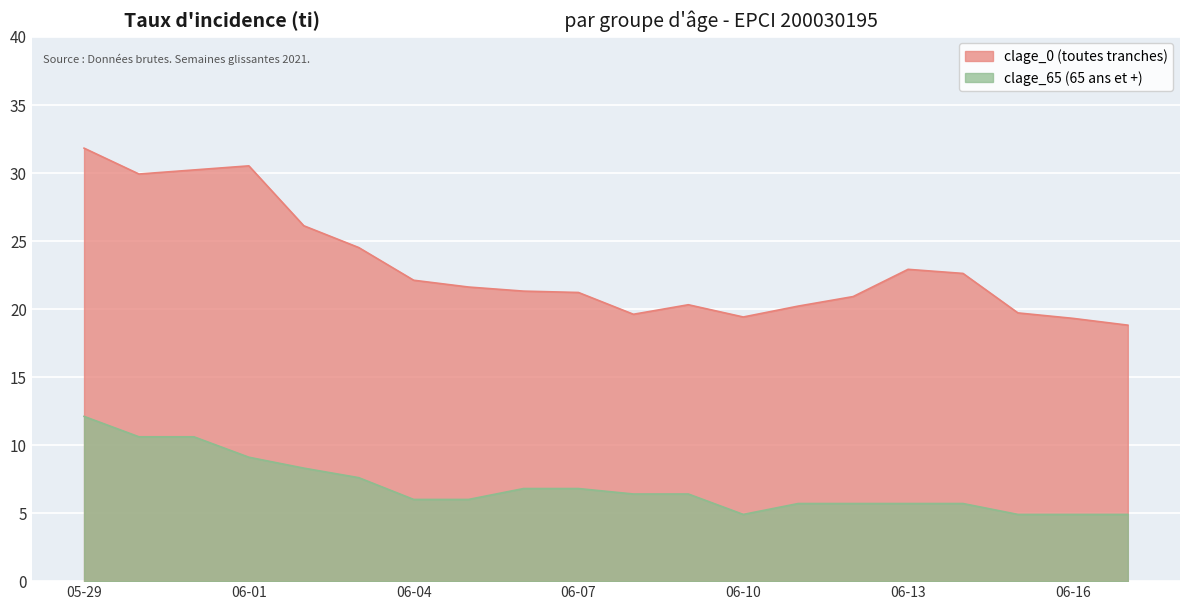

How many data points does each series have?

20